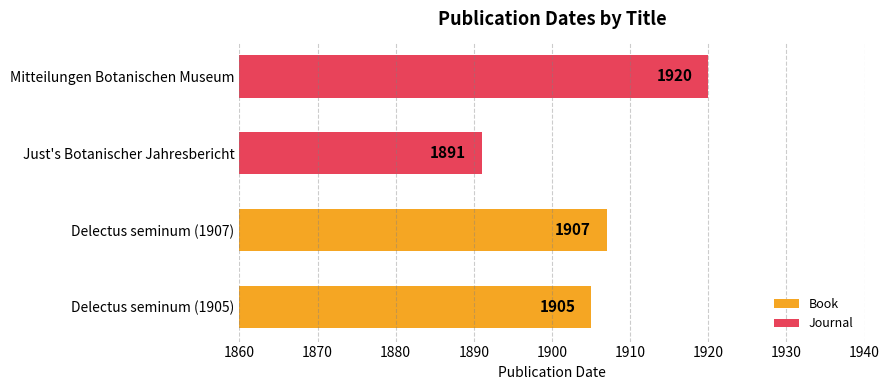

Between 1860 and 1870, which series saw the biggest shift?

Journal